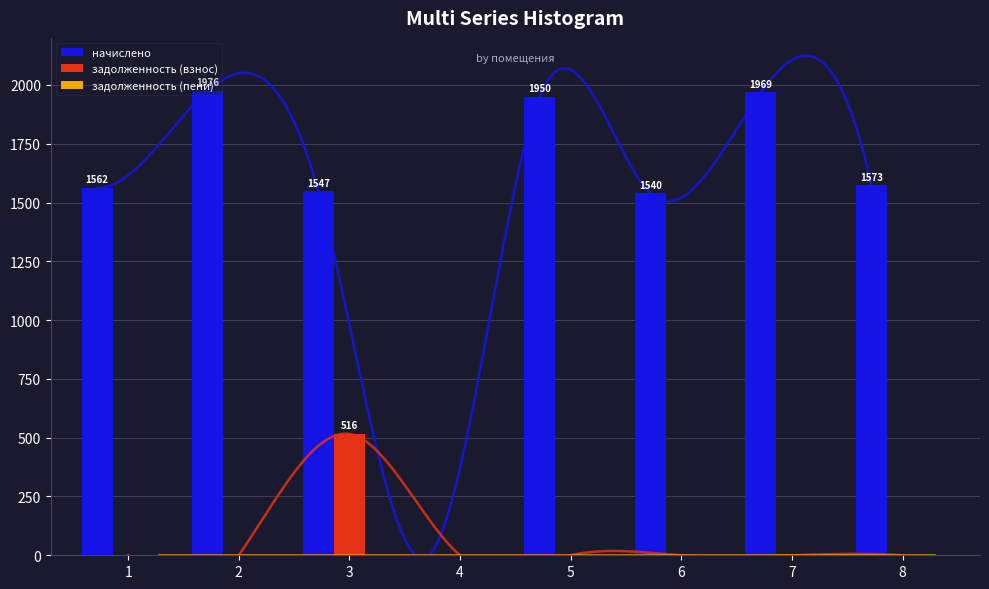

Which series has the widest spread of values?

начислено